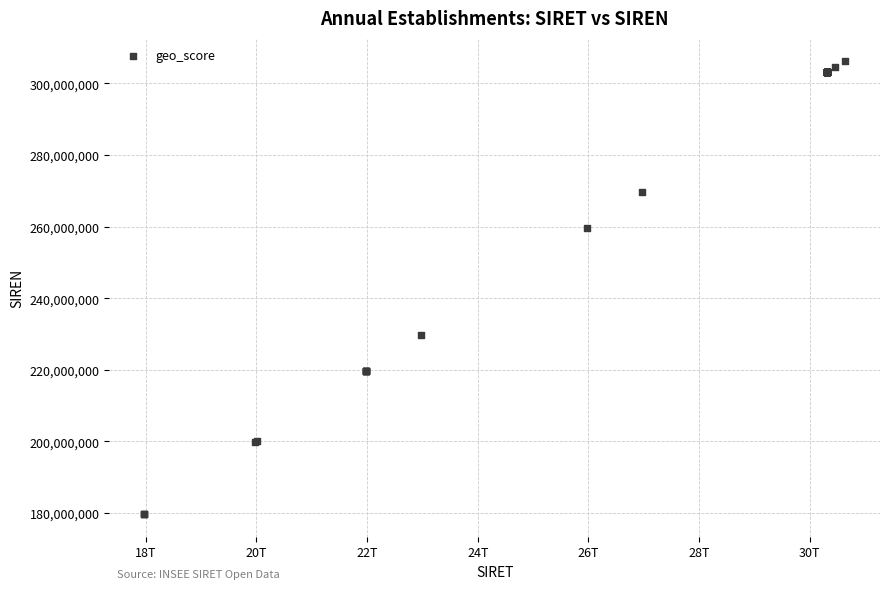

What Y value in the scatter plot is closest to 243045998?

229730015